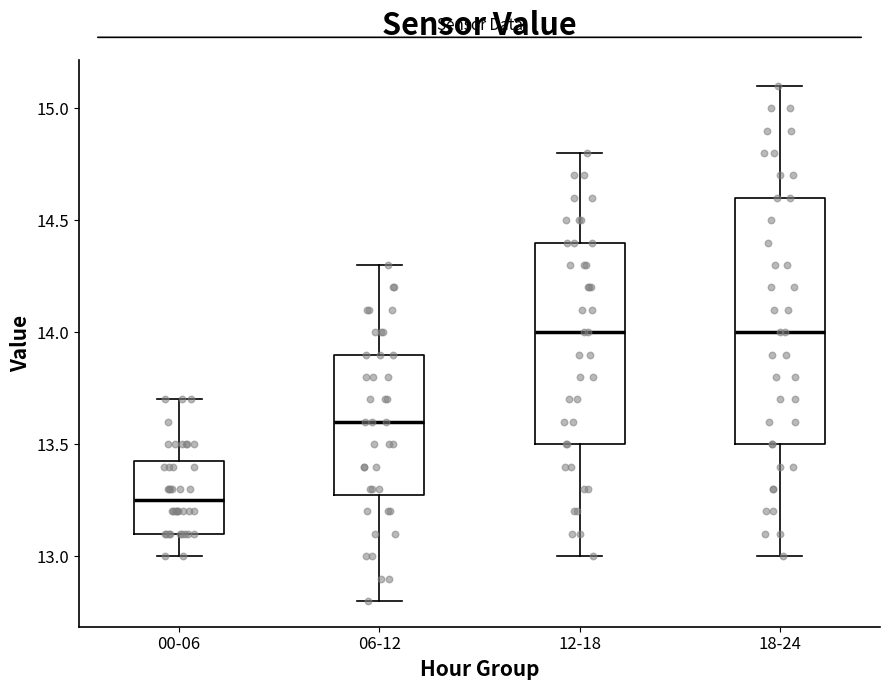

Where is the lower edge of the box for 18-24 on the y-axis? The values are not printed on the chart, so give them approximately, as read against the axis.

13.50